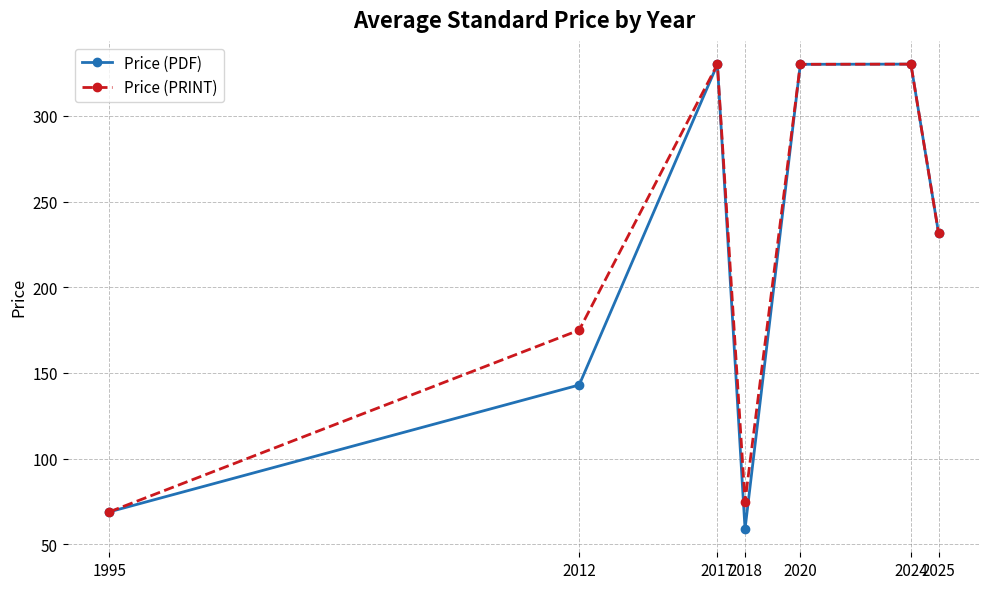

Is this an area chart (filled region under the line)?

No